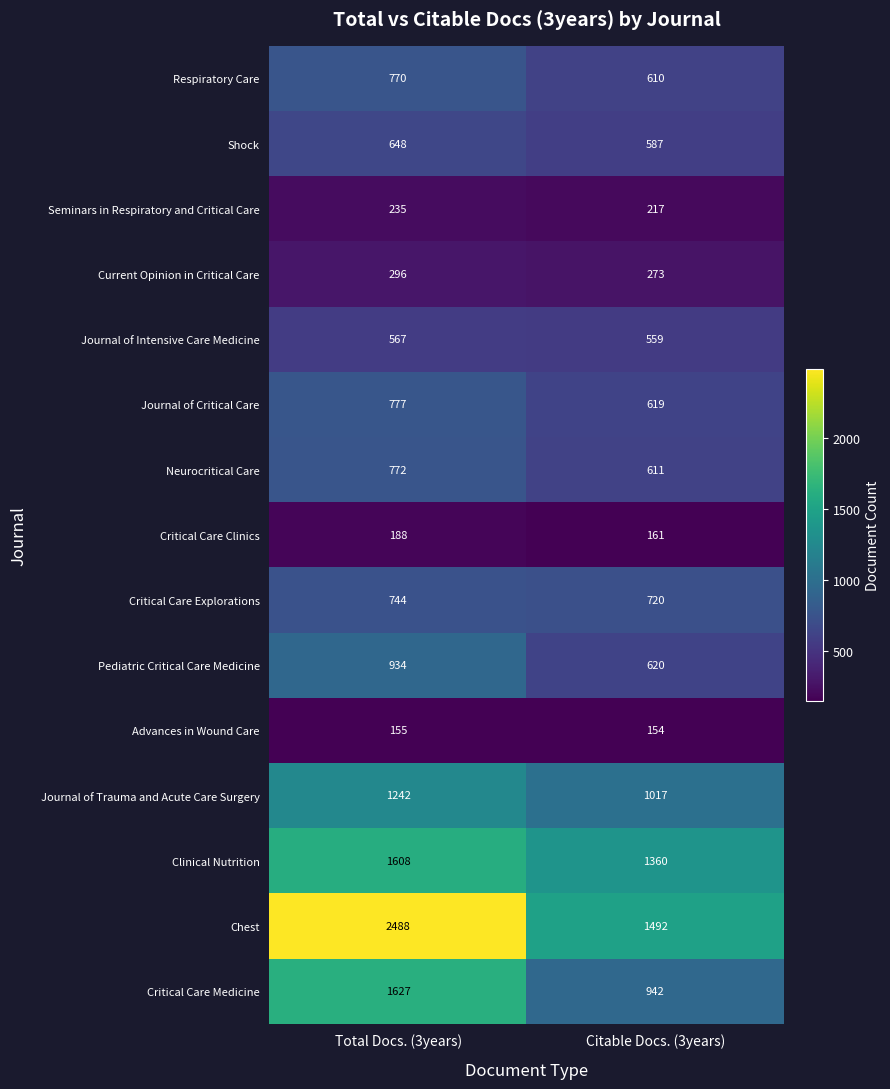

Between Total Docs. (3years) and Citable Docs. (3years), which series saw the biggest shift?

Chest